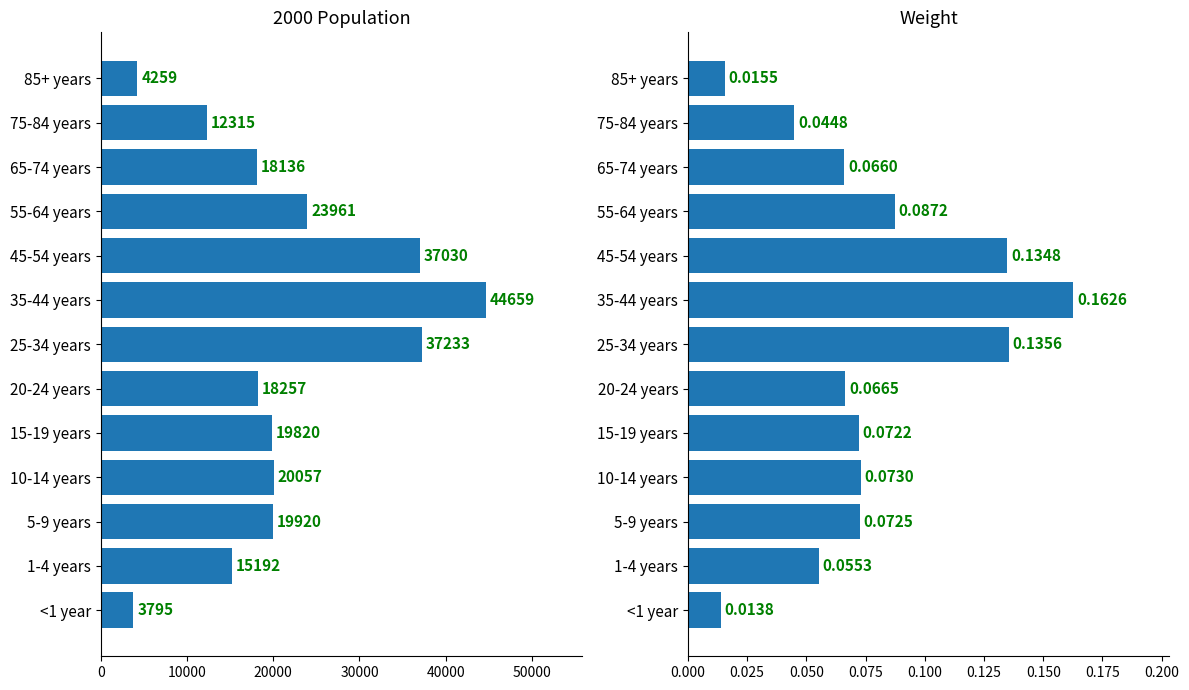

Which series has the largest total across all categories?

2000 population